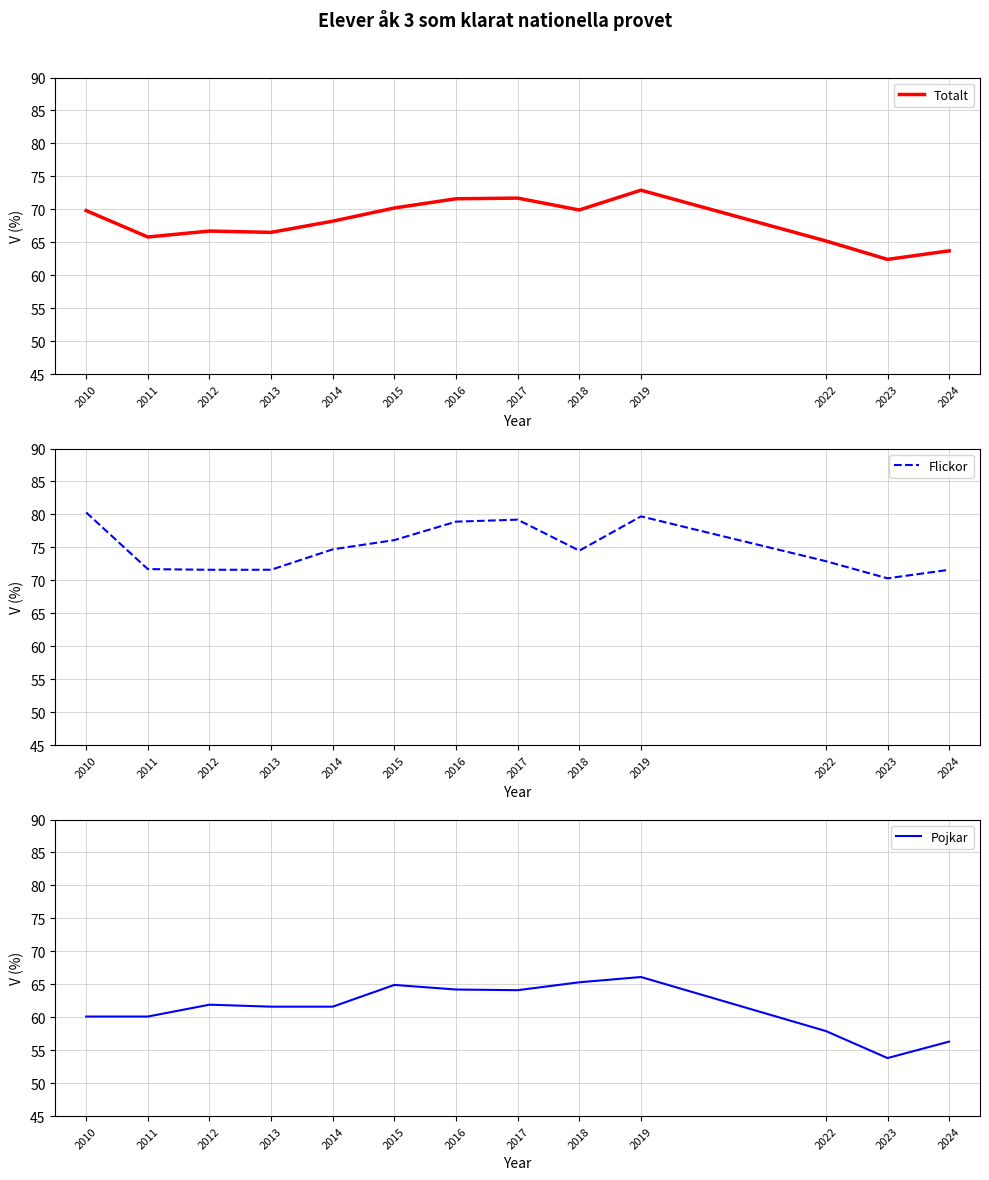

At which label does Totalt reach its peak?

2019